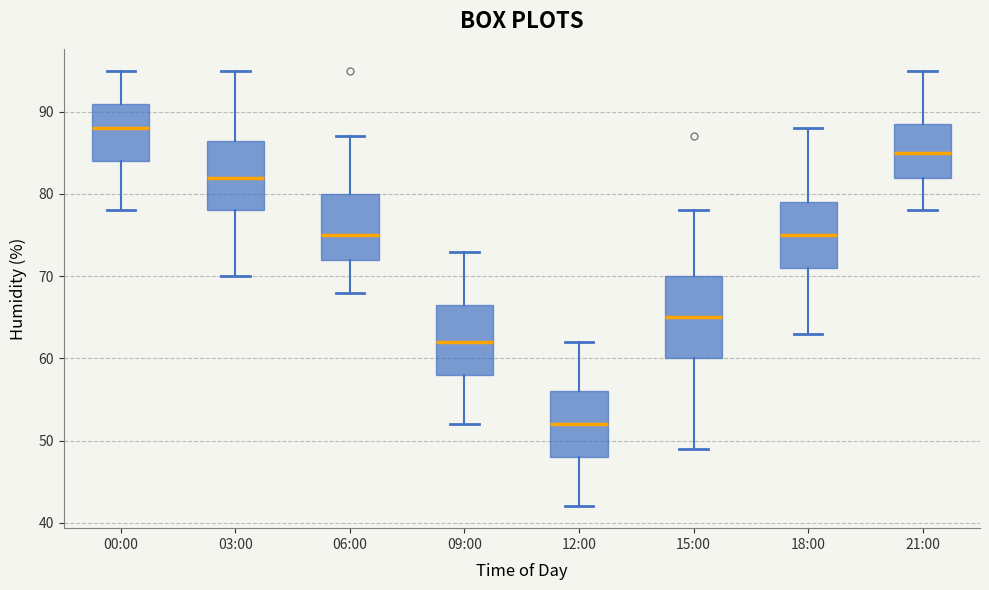

Reading left to right, read every box against the y-axis: the position of its median line, the range the box covers, and the ends of its whiskers. The values are not printed on the chart, so give them approximately, as read against the axis.

00:00: median 88, box 84 to 91, whiskers 78 to 95
03:00: median 82, box 78 to 87, whiskers 70 to 95
06:00: median 75, box 72 to 80, whiskers 68 to 87
09:00: median 62, box 58 to 67, whiskers 52 to 73
12:00: median 52, box 48 to 56, whiskers 42 to 62
15:00: median 65, box 60 to 70, whiskers 49 to 78
18:00: median 75, box 71 to 79, whiskers 63 to 88
21:00: median 85, box 82 to 89, whiskers 78 to 95